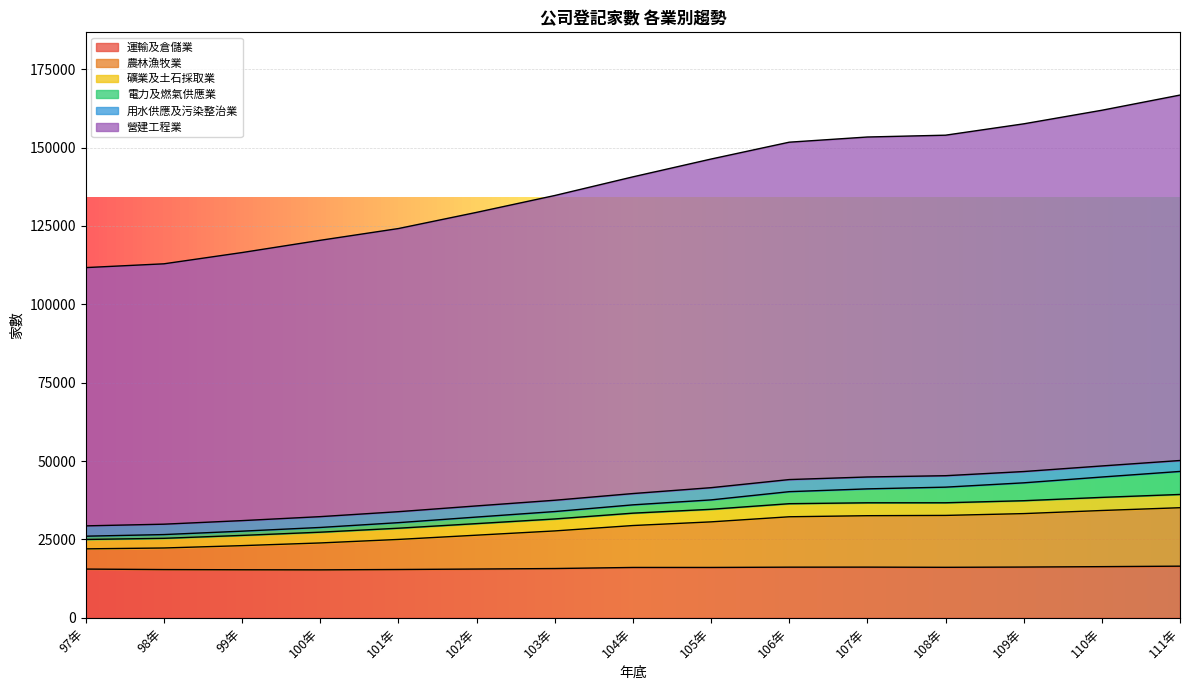

List the labels in order of 農林漁牧業 value, largest first.

111年, 110年, 109年, 108年, 107年, 106年, 105年, 104年, 103年, 102年, 101年, 100年, 99年, 98年, 97年